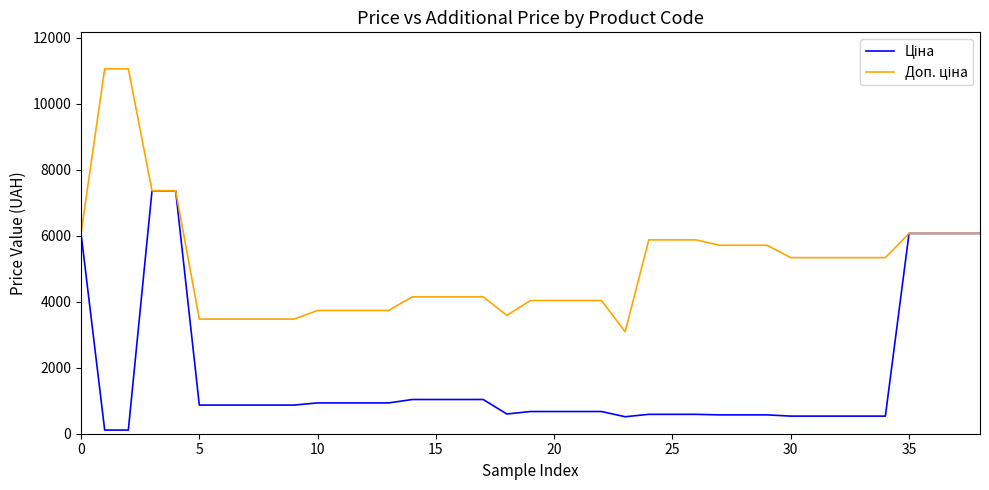

What is the greatest value displayed?

11055.0